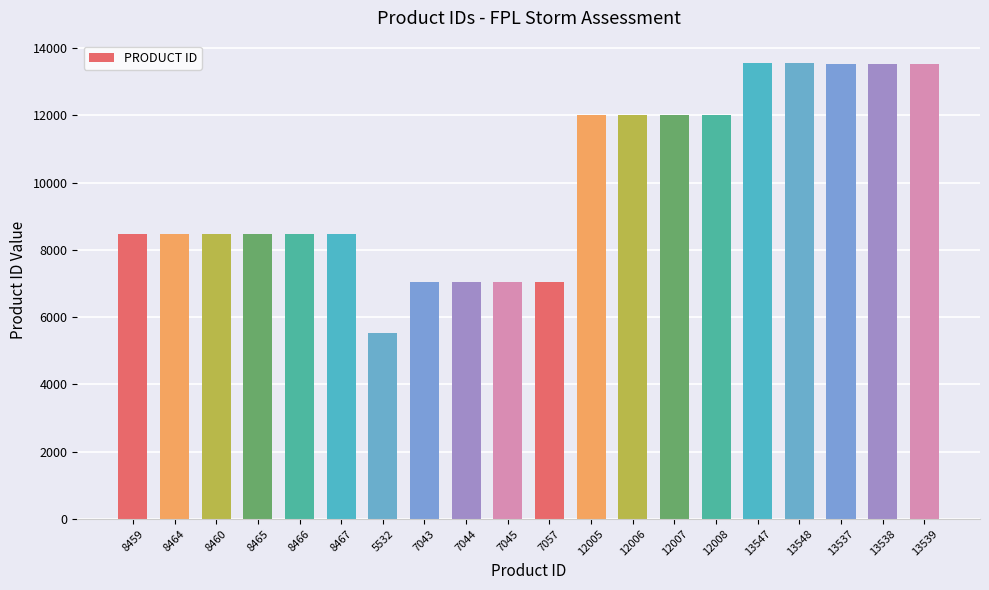

Is it true that the value at 8460 is 8460?

True